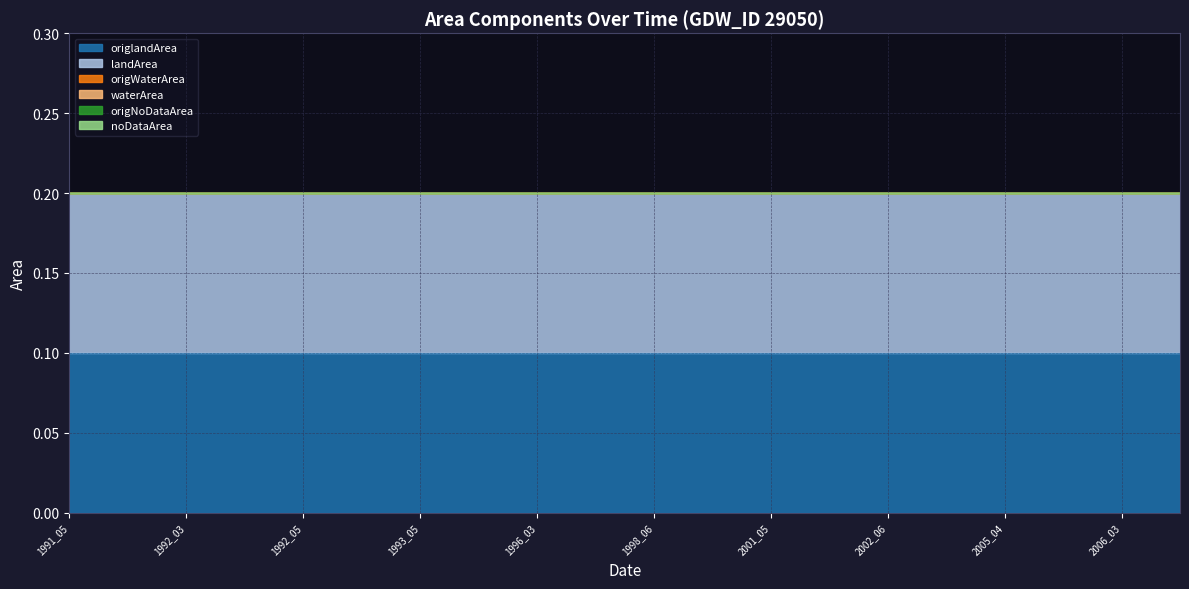

Which series has the widest spread of values?

origlandArea